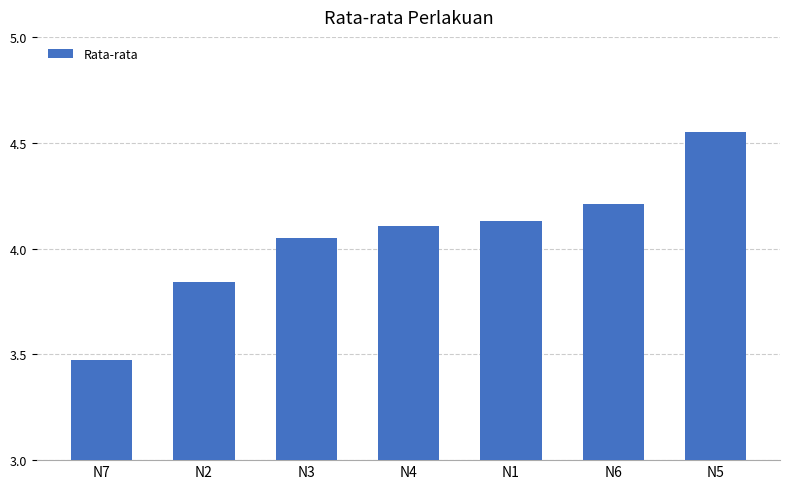

What is the difference between the second highest and minimum values?

0.7